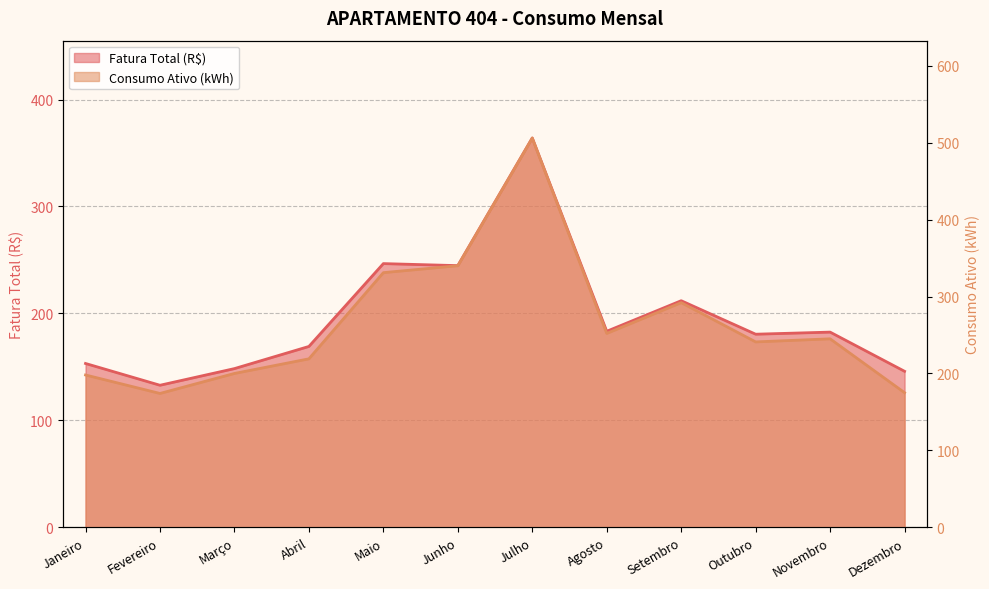

Between Julho and Agosto, which series saw the biggest shift?

Consumo Ativo (kWh)